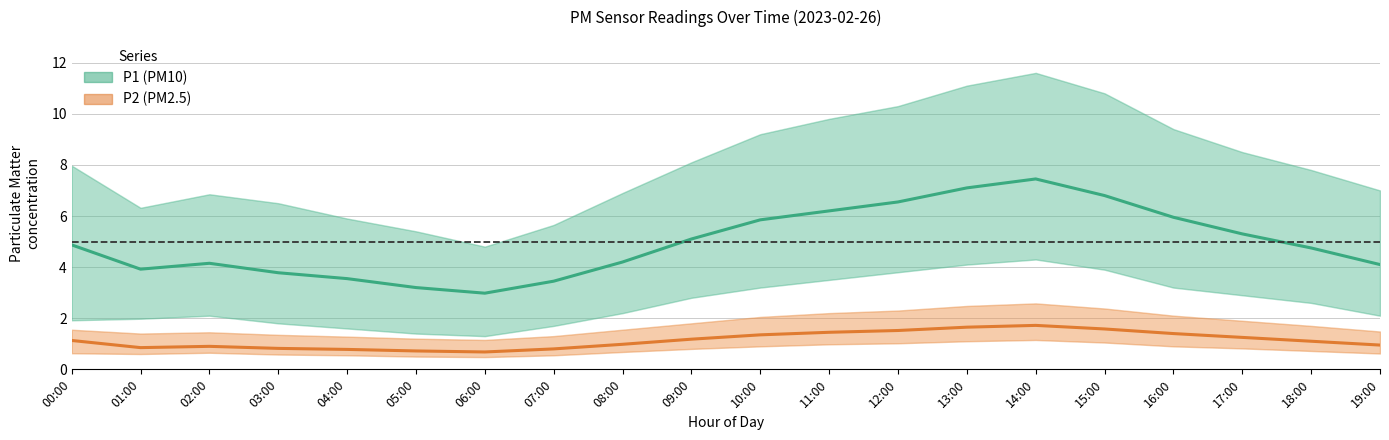

What is the label of the 8th point from the right?

12:00